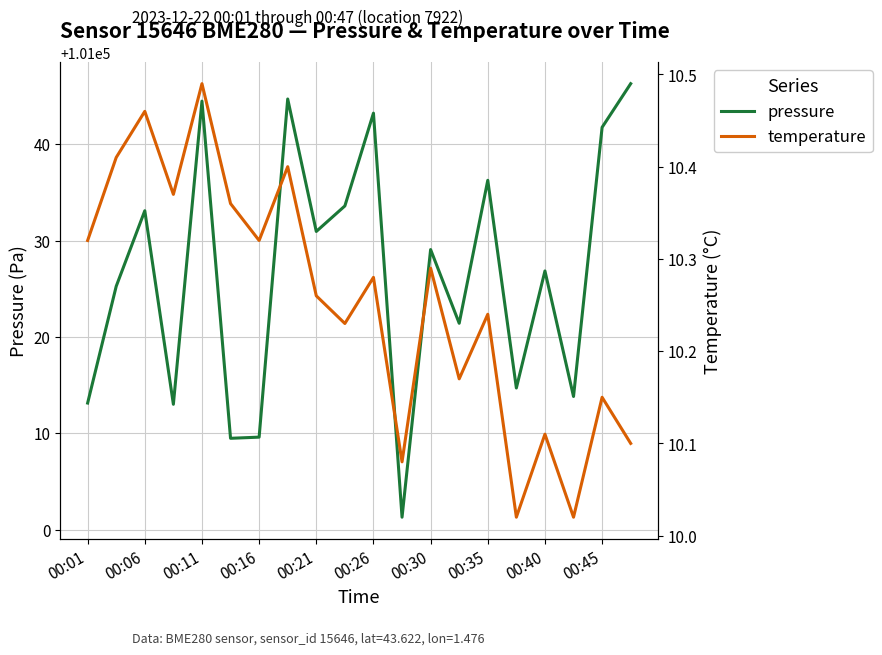

At how many categories does at least one series exceed 95449?

20